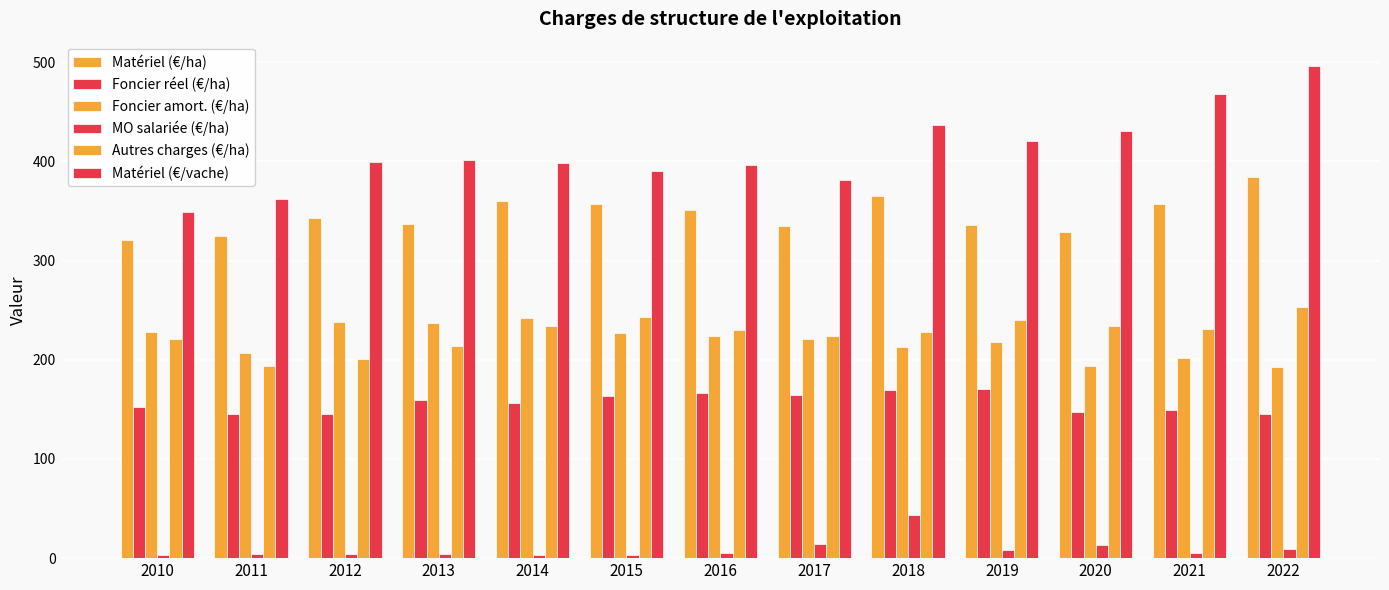

Reading left to right, transcribe all the data shown in this chart.

Matériel (€/ha): 2010=320.6	2011=324.8	2012=343.3	2013=337.0	2014=359.8	2015=357.4	2016=351.3	2017=335.1	2018=365.2	2019=336.0	2020=328.6	2021=356.9	2022=384.1
Foncier réel (€/ha): 2010=152.2	2011=144.9	2012=145.6	2013=159.3	2014=156.3	2015=163.3	2016=166.0	2017=164.7	2018=169.6	2019=170.8	2020=147.8	2021=149.0	2022=145.2
Foncier amort. (€/ha): 2010=227.6	2011=206.9	2012=237.9	2013=237.4	2014=241.9	2015=227.3	2016=224.4	2017=220.8	2018=213.2	2019=218.1	2020=194.0	2021=201.8	2022=192.5
MO salariée (€/ha): 2010=3.6	2011=4.2	2012=3.7	2013=4.1	2014=2.8	2015=3.6	2016=5.3	2017=14.0	2018=43.0	2019=8.2	2020=13.1	2021=5.0	2022=9.2
Autres charges (€/ha): 2010=220.5	2011=193.4	2012=201.1	2013=213.5	2014=234.4	2015=242.9	2016=230.3	2017=224.3	2018=227.9	2019=240.0	2020=234.2	2021=230.7	2022=253.5
Matériel (€/vache): 2010=348.7	2011=362.5	2012=399.2	2013=401.3	2014=398.9	2015=390.3	2016=396.1	2017=381.1	2018=436.6	2019=421.1	2020=430.4	2021=468.2	2022=495.9